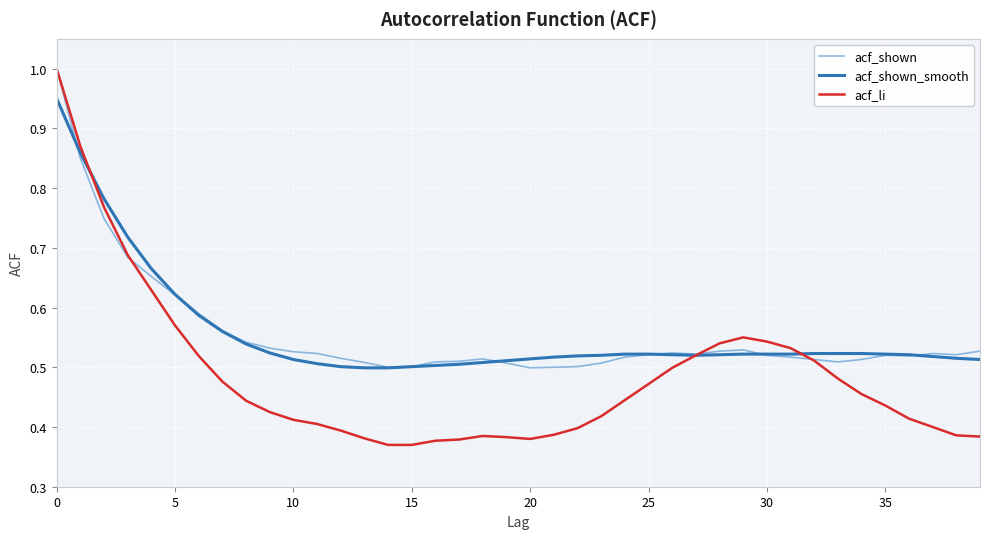

Which series has the largest range (max minus min)?

acf_li